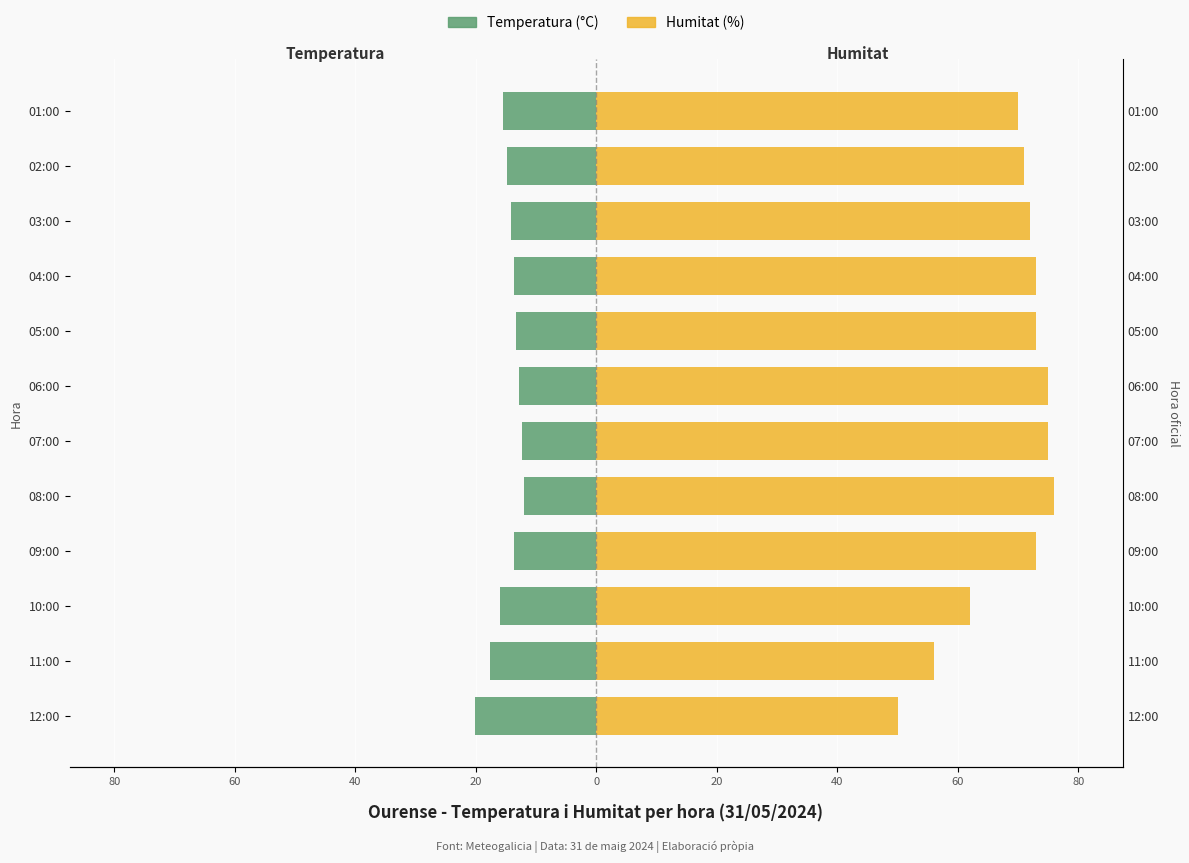

What are all the series names shown in the legend?

Temperatura (°C), Humitat (%)